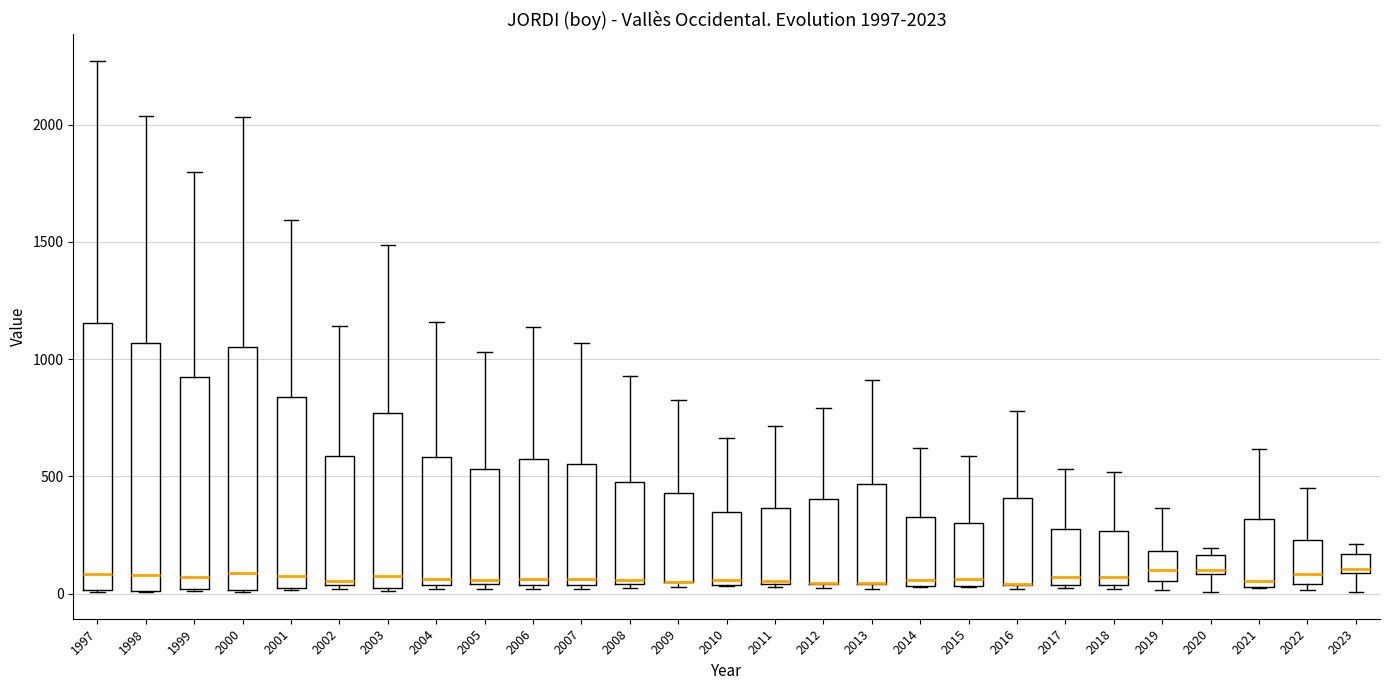

Comparing the boxes themselves (not the whiskers), which one is the tallest?

1997